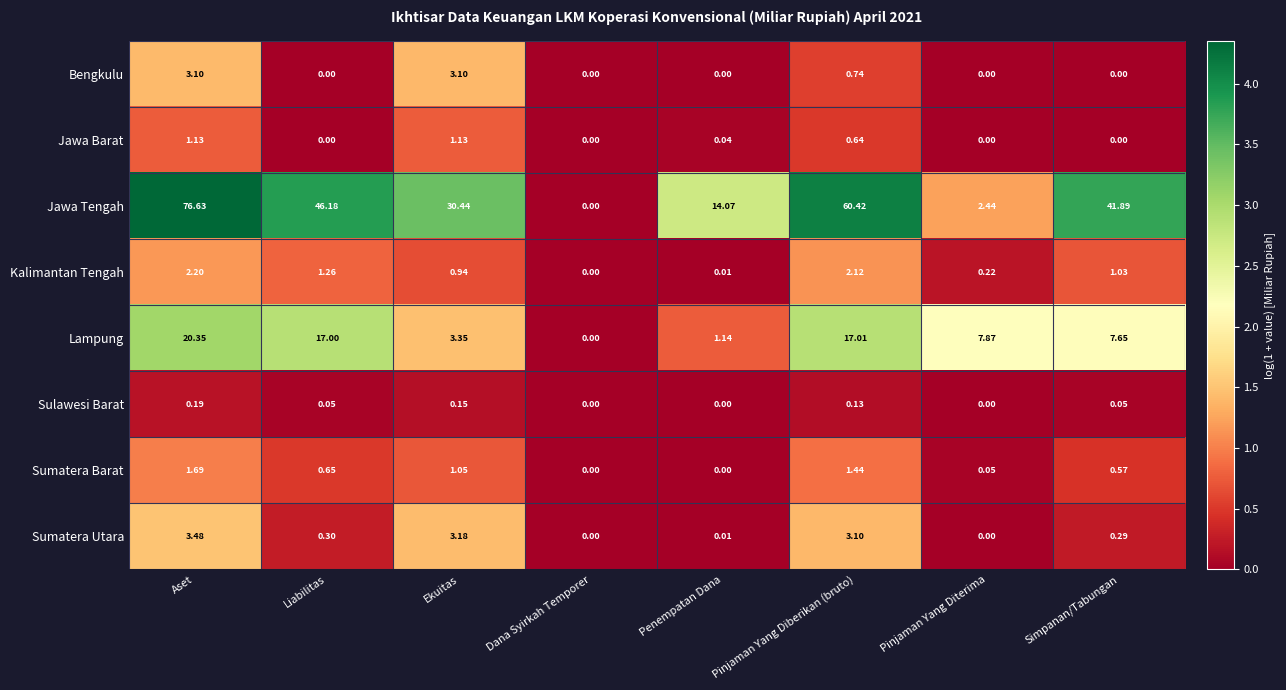

Which series has the largest range (max minus min)?

Jawa Tengah